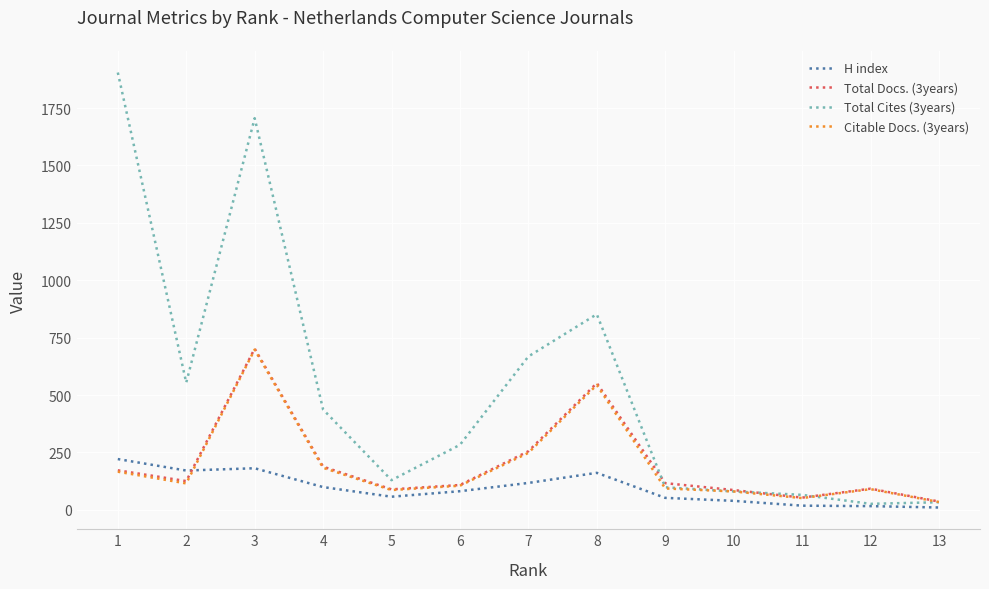

What is the sum of all Total Cites (3years) values?

6836